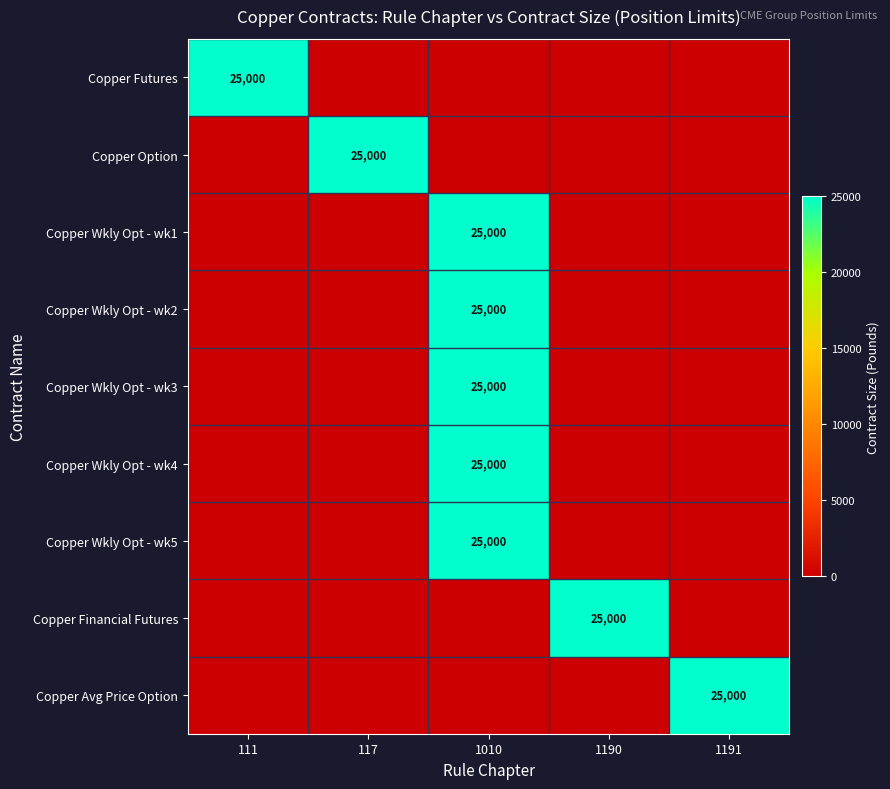

Which label corresponds to the smallest value in the chart?

117